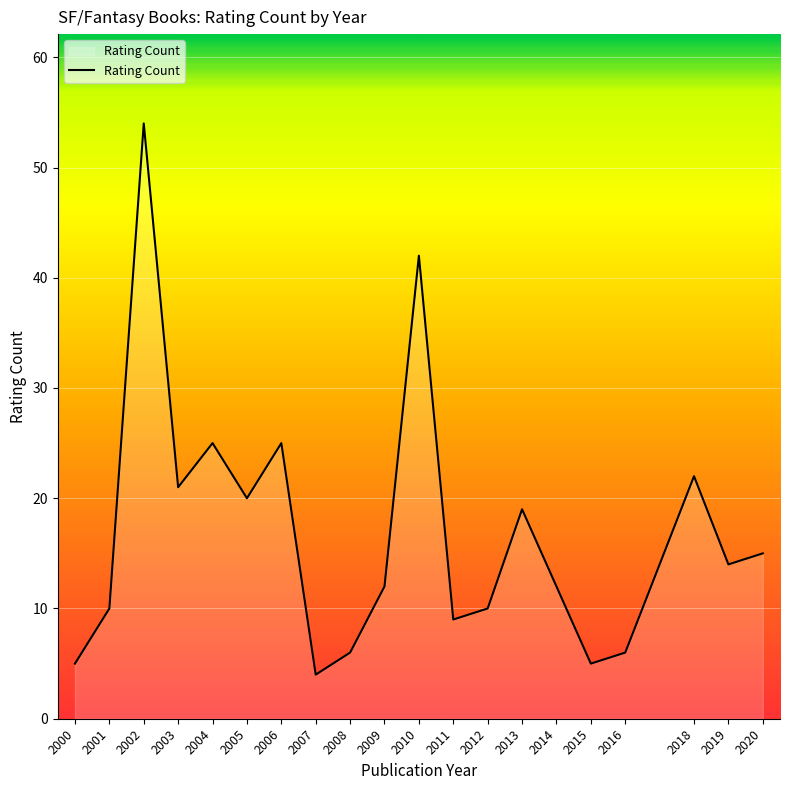

Is it true that the value at 2010 is 42?

True